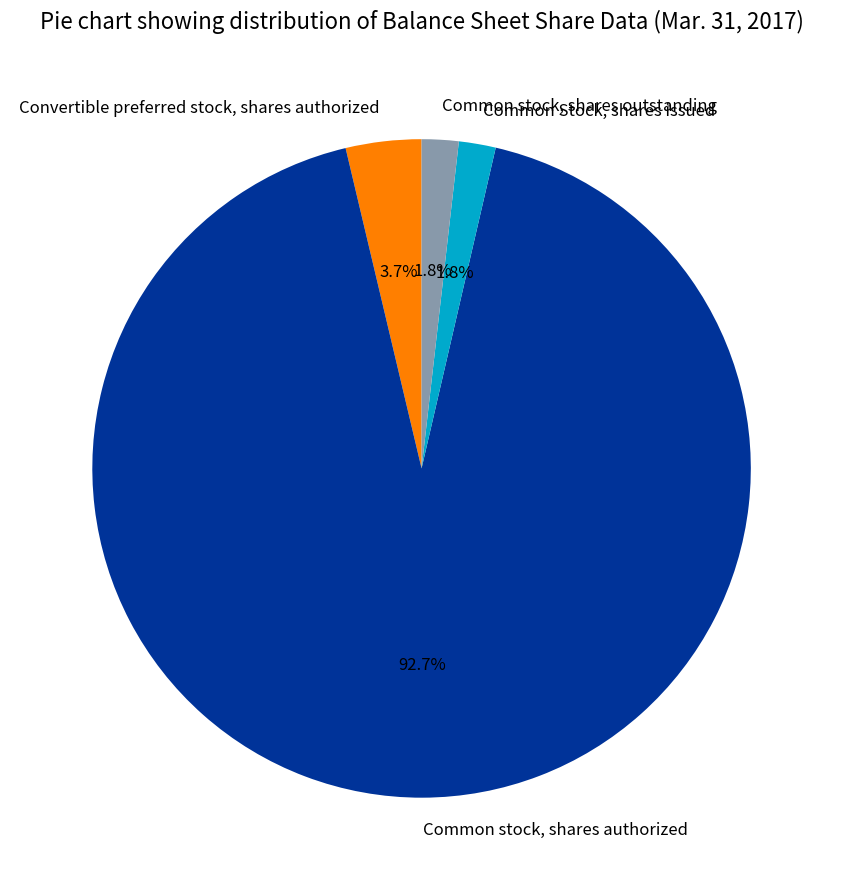

How many slices are in this pie chart?

4